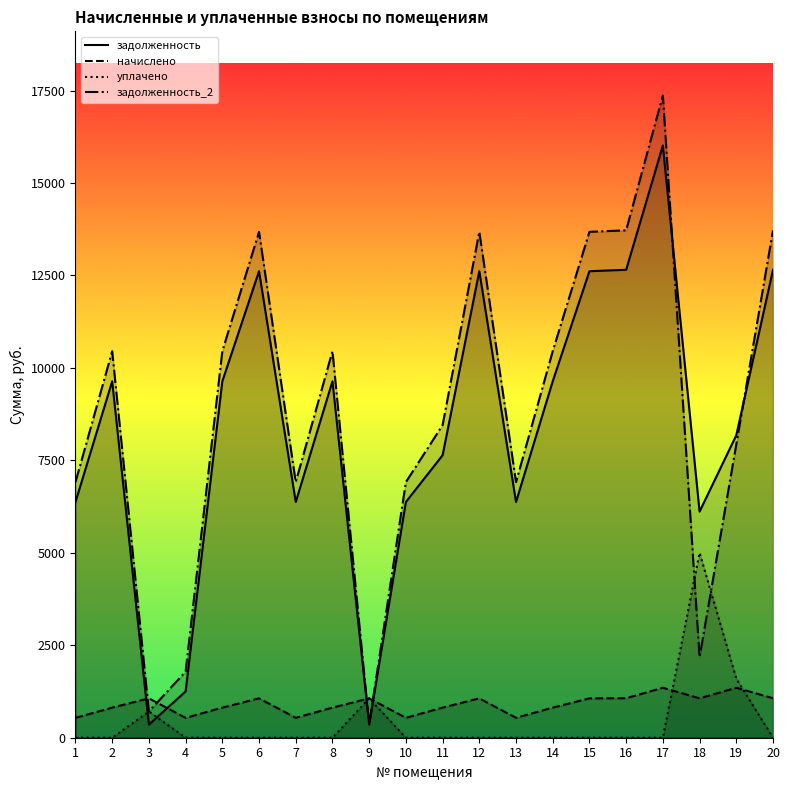

Rank the categories by задолженность value from lowest to highest.

3, 9, 4, 18, 1, 7, 10, 13, 11, 19, 2, 5, 8, 14, 6, 12, 15, 16, 20, 17